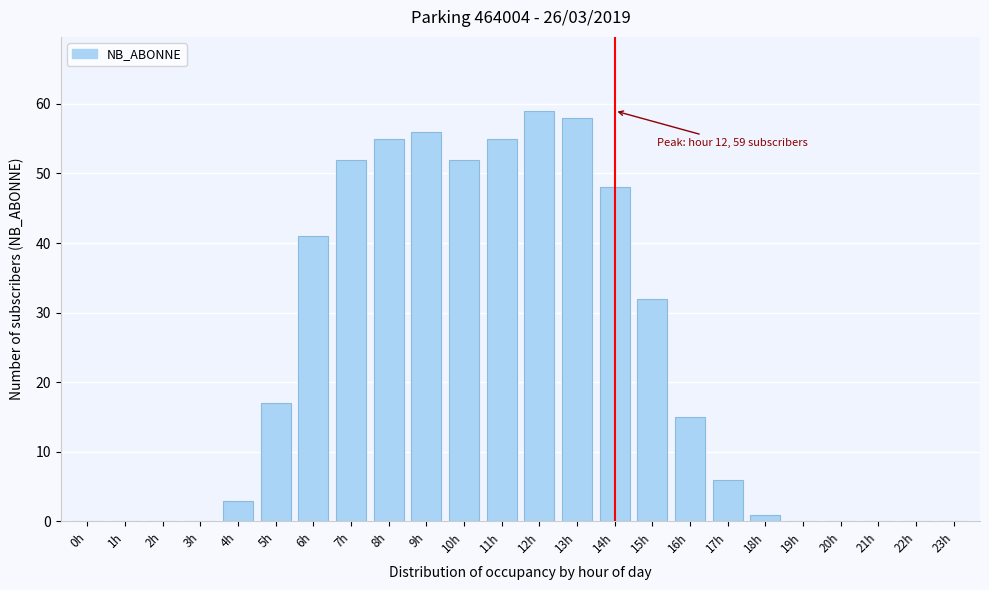

Reading right to left, transcribe all the data shown in this chart.

23h=0	22h=0	21h=0	20h=0	19h=0	18h=1	17h=6	16h=15	15h=32	14h=48	13h=58	12h=59	11h=55	10h=52	9h=56	8h=55	7h=52	6h=41	5h=17	4h=3	3h=0	2h=0	1h=0	0h=0